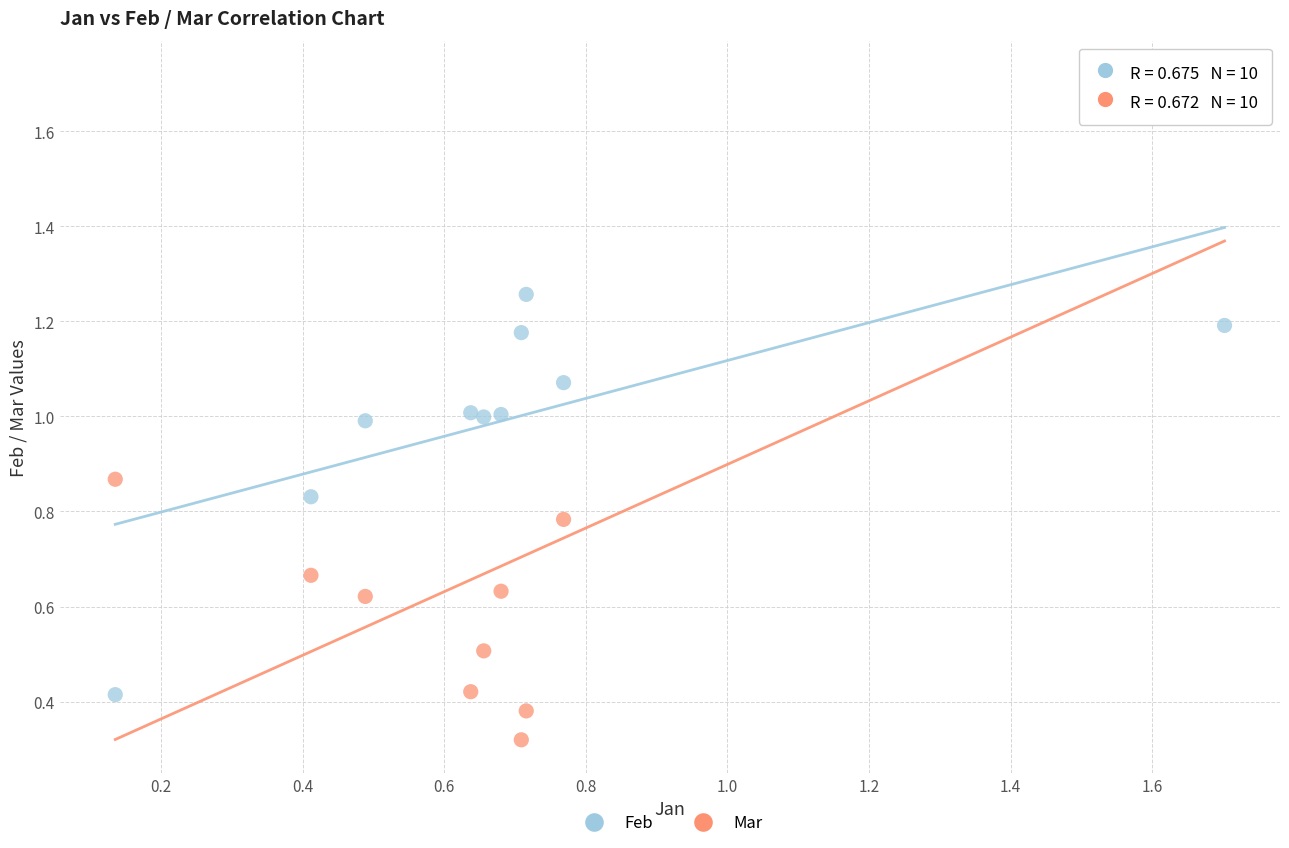

Which series contains the lowest Y value?

Mar